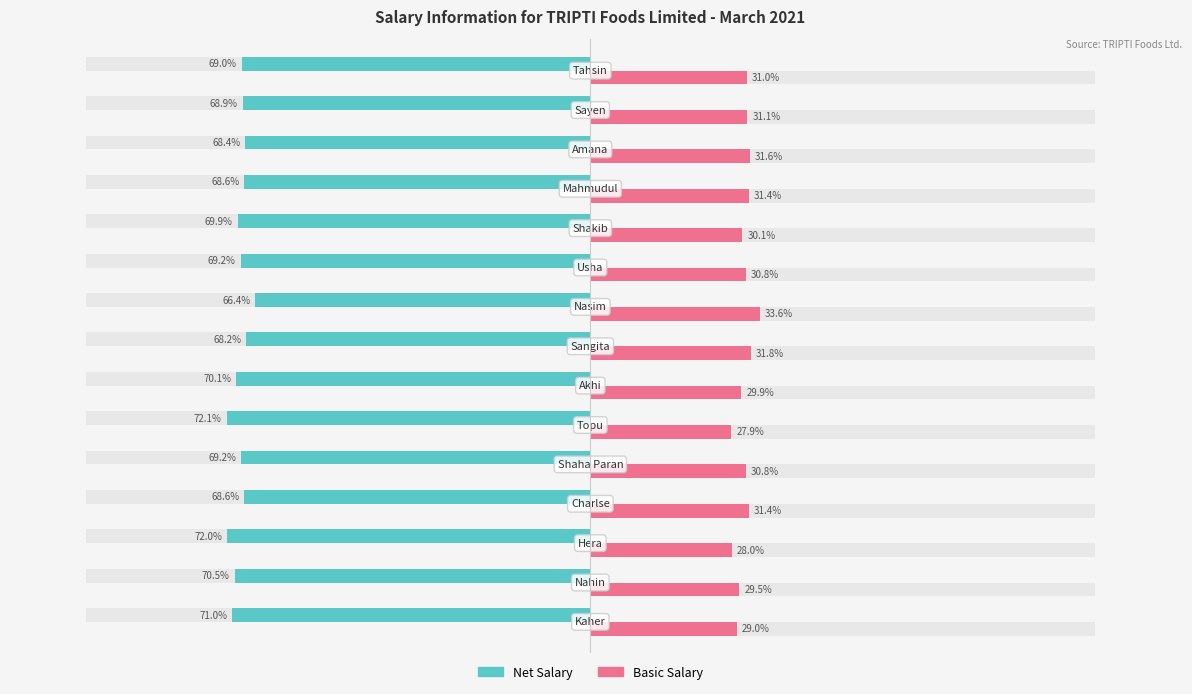

What is the difference between the maximum and minimum values in the Net Salary series?

5.7